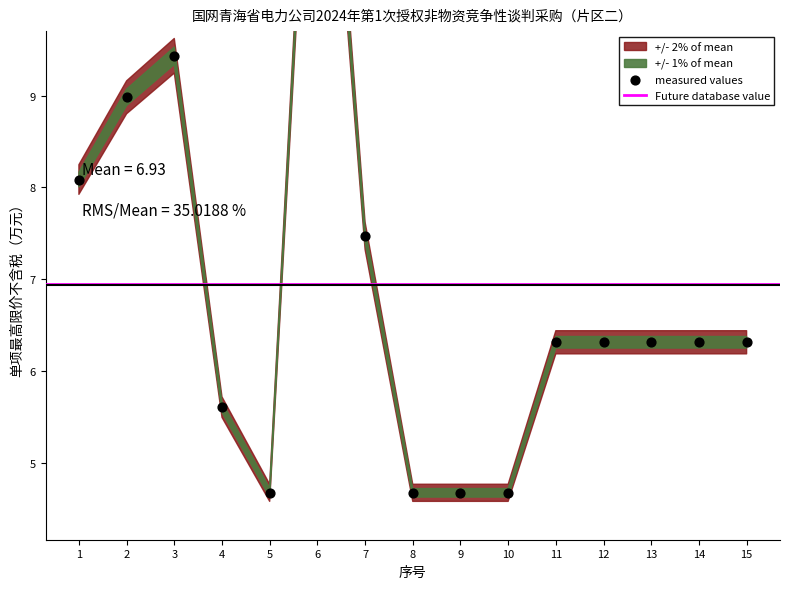

Which series has the largest total across all categories?

单项最高限价(万元)